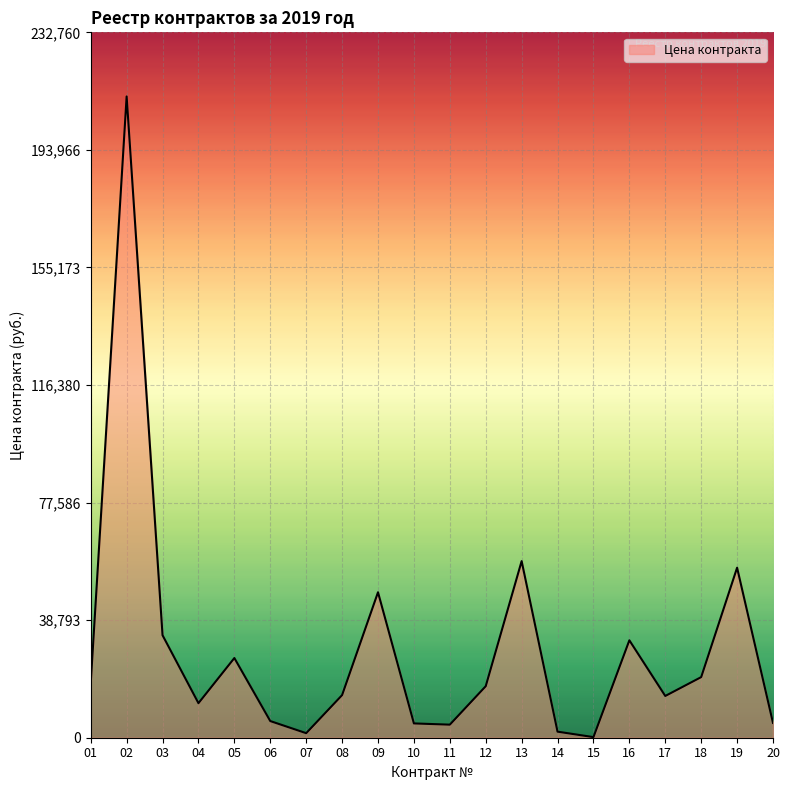

The chart shows a value of 4890.0 at 20. True or false?

True